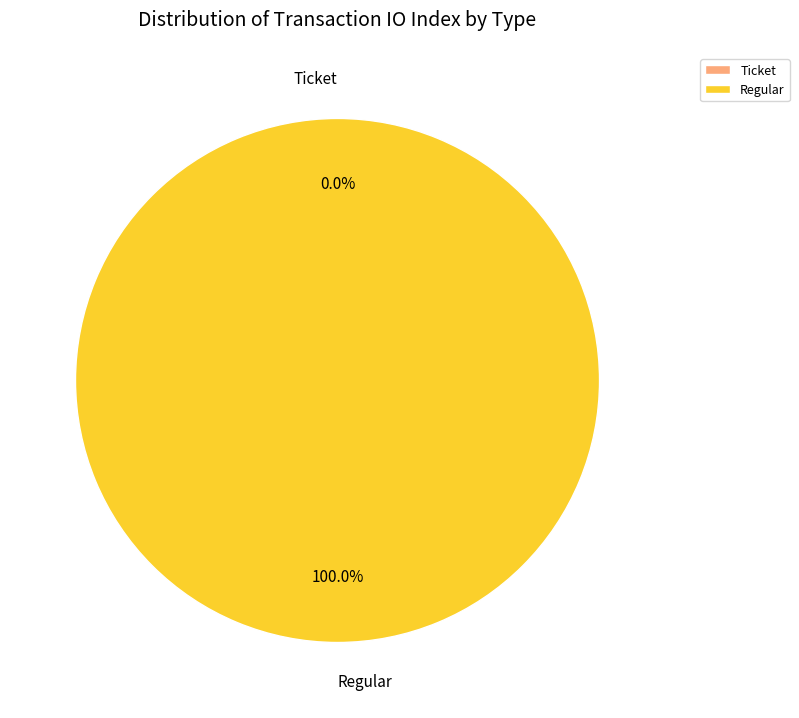

What is the total percentage of Ticket and Regular?

100.0%